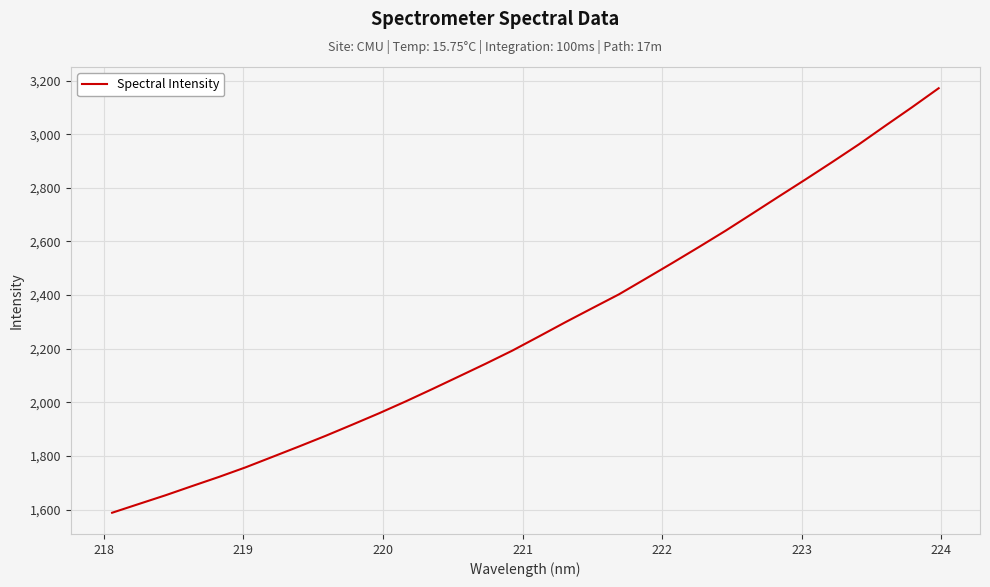

How many values are below 2246?

16